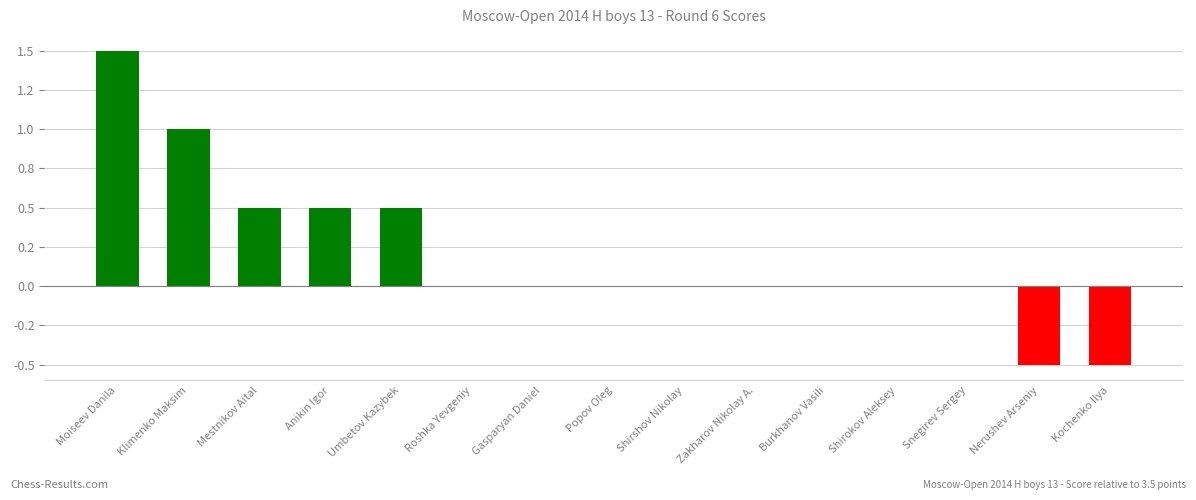

Reading left to right, transcribe all the data shown in this chart.

1.5	1.0	0.5	0.5	0.5	0.0	0.0	0.0	0.0	0.0	0.0	0.0	0.0	-0.5	-0.5